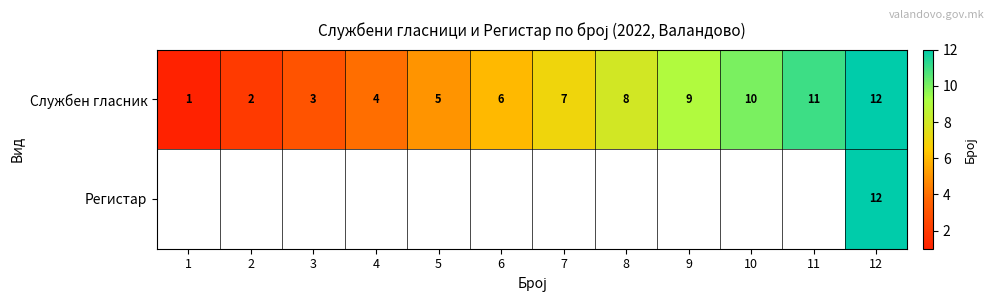

Is it true that Службен гласник equals 10 at 10?

True